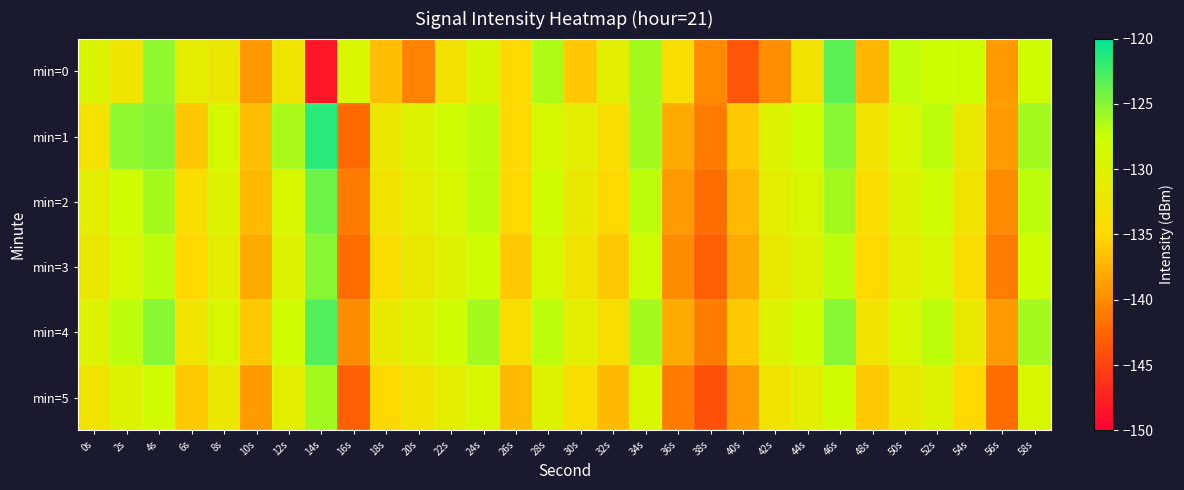

Reading left to right, transcribe all the data shown in this chart.

min=0: 0s=-129.6	2s=-132.6	4s=-125.2	6s=-131.0	8s=-132.2	10s=-139.2	12s=-132.6	14s=-148.3	16s=-129.2	18s=-136.7	20s=-140.7	22s=-133.2	24s=-129.3	26s=-134.9	28s=-126.4	30s=-136.1	32s=-131.0	34s=-126.0	36s=-133.9	38s=-140.1	40s=-143.7	42s=-139.8	44s=-133.1	46s=-123.4	48s=-137.2	50s=-127.1	52s=-127.5	54s=-127.5	56s=-139.0	58s=-128.0
min=1: 0s=-133.3	2s=-125.3	4s=-124.9	6s=-136.1	8s=-128.7	10s=-136.8	12s=-126.2	14s=-121.5	16s=-142.2	18s=-132.3	20s=-130.0	22s=-128.0	24s=-127.0	26s=-135.0	28s=-129.0	30s=-131.0	32s=-134.0	34s=-126.0	36s=-138.0	38s=-141.0	40s=-136.0	42s=-130.0	44s=-128.0	46s=-125.0	48s=-133.0	50s=-129.0	52s=-127.0	54s=-132.0	56s=-139.0	58s=-126.0
min=2: 0s=-131.0	2s=-128.0	4s=-126.0	6s=-134.0	8s=-130.0	10s=-137.0	12s=-129.0	14s=-124.0	16s=-141.0	18s=-133.0	20s=-131.0	22s=-129.0	24s=-127.0	26s=-135.0	28s=-128.0	30s=-132.0	32s=-135.0	34s=-127.0	36s=-139.0	38s=-142.0	40s=-137.0	42s=-131.0	44s=-129.0	46s=-126.0	48s=-134.0	50s=-130.0	52s=-128.0	54s=-133.0	56s=-140.0	58s=-127.0
min=3: 0s=-132.0	2s=-129.0	4s=-127.0	6s=-135.0	8s=-131.0	10s=-138.0	12s=-130.0	14s=-125.0	16s=-142.0	18s=-134.0	20s=-132.0	22s=-130.0	24s=-128.0	26s=-136.0	28s=-129.0	30s=-133.0	32s=-136.0	34s=-128.0	36s=-140.0	38s=-143.0	40s=-138.0	42s=-132.0	44s=-130.0	46s=-127.0	48s=-135.0	50s=-131.0	52s=-129.0	54s=-134.0	56s=-141.0	58s=-128.0
min=4: 0s=-130.0	2s=-127.0	4s=-125.0	6s=-133.0	8s=-129.0	10s=-136.0	12s=-128.0	14s=-123.0	16s=-140.0	18s=-132.0	20s=-130.0	22s=-128.0	24s=-126.0	26s=-134.0	28s=-127.0	30s=-131.0	32s=-134.0	34s=-126.0	36s=-138.0	38s=-141.0	40s=-136.0	42s=-130.0	44s=-128.0	46s=-125.0	48s=-133.0	50s=-129.0	52s=-127.0	54s=-132.0	56s=-139.0	58s=-126.0
min=5: 0s=-133.0	2s=-130.0	4s=-128.0	6s=-136.0	8s=-132.0	10s=-139.0	12s=-131.0	14s=-126.0	16s=-143.0	18s=-135.0	20s=-133.0	22s=-131.0	24s=-129.0	26s=-137.0	28s=-130.0	30s=-134.0	32s=-137.0	34s=-129.0	36s=-141.0	38s=-144.0	40s=-139.0	42s=-133.0	44s=-131.0	46s=-128.0	48s=-136.0	50s=-132.0	52s=-130.0	54s=-135.0	56s=-142.0	58s=-129.0